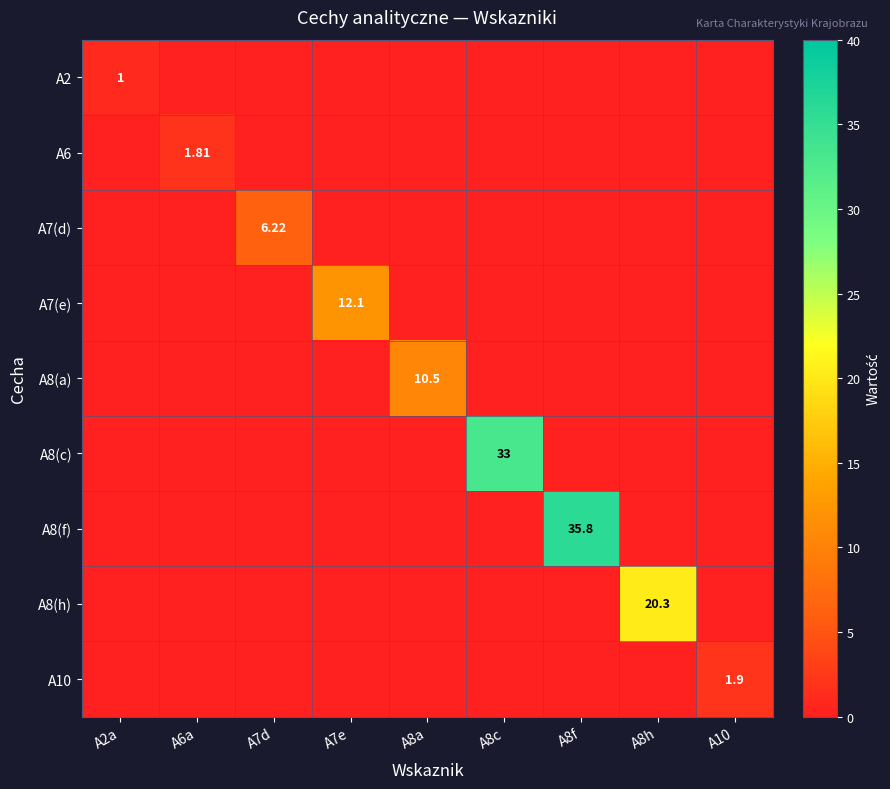

At which category is the sum across all series the highest?

A8f